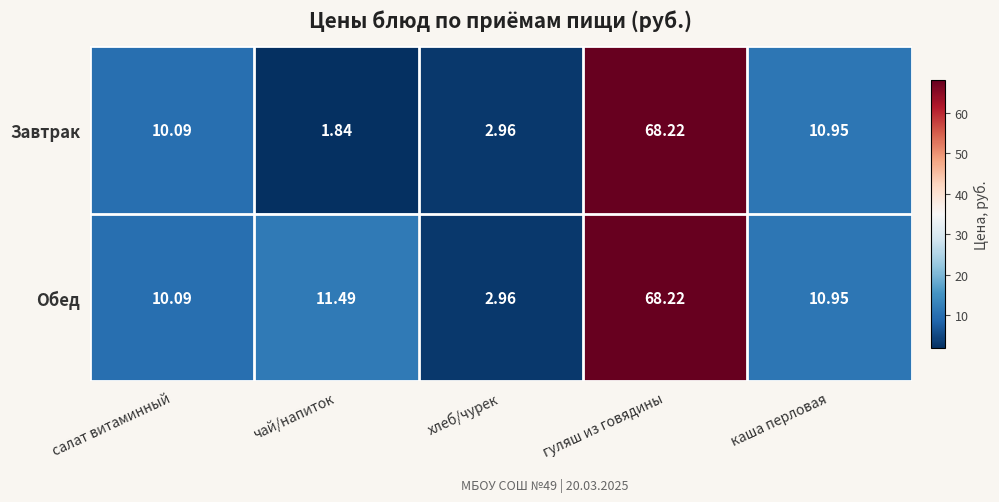

Which label corresponds to the largest value in the chart?

гуляш из говядины